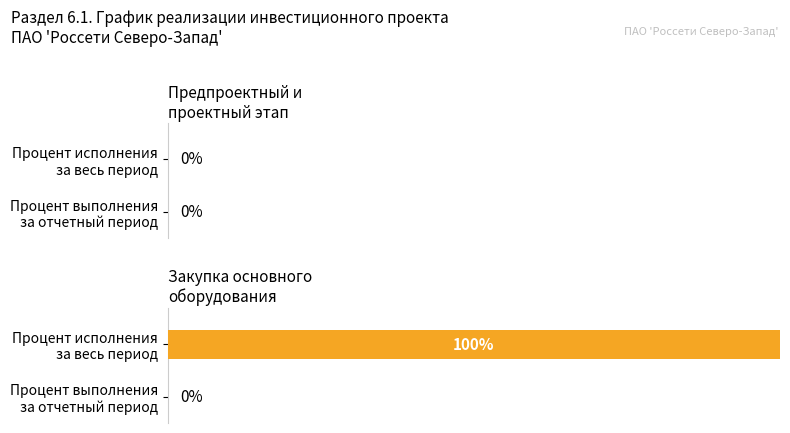

Is the value of Процент исполнения за весь период at Предпроектный и проектный этап greater than the value of Процент выполнения за отчетный период at Предпроектный и проектный этап?

No